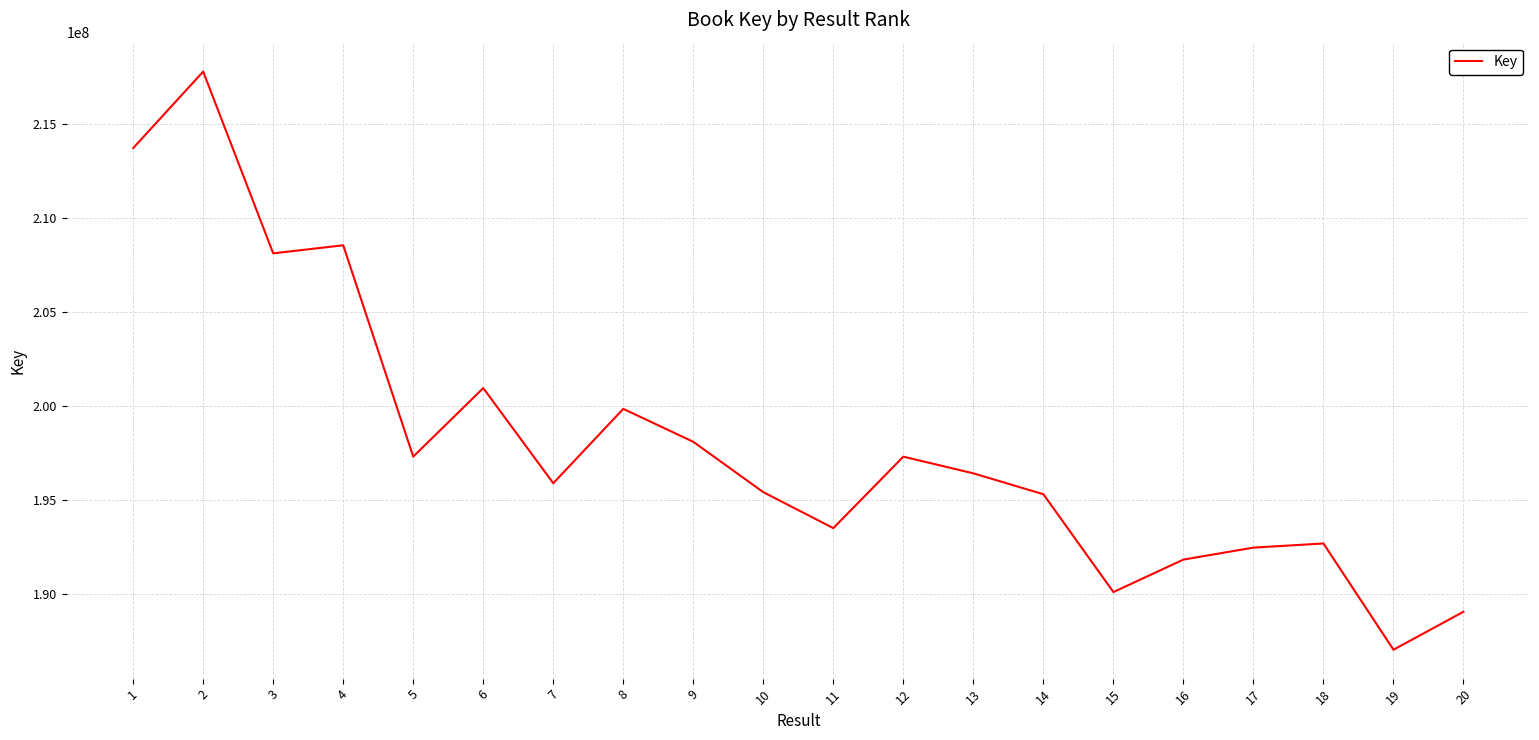

What is the greatest value displayed?

217772744